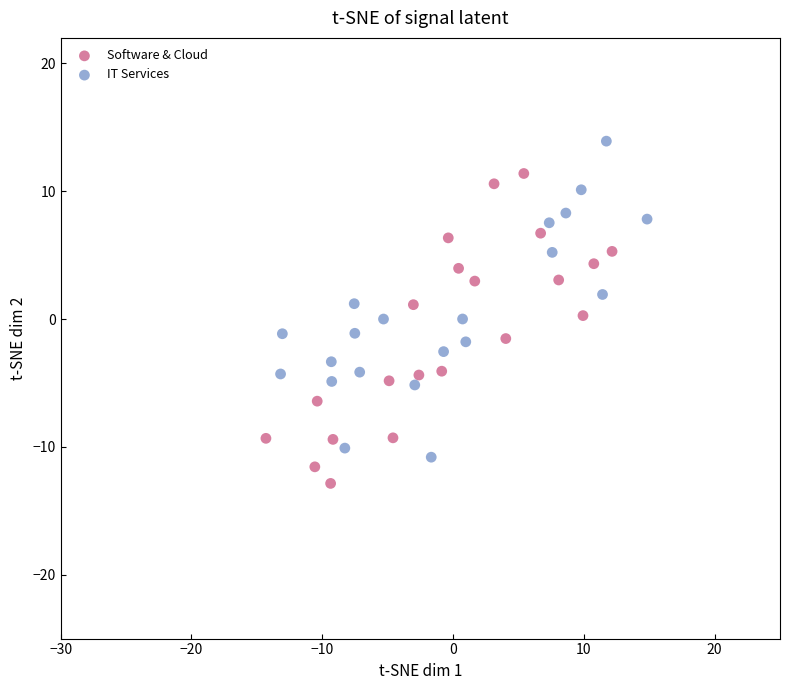

Which series contains the highest Y value?

IT Services